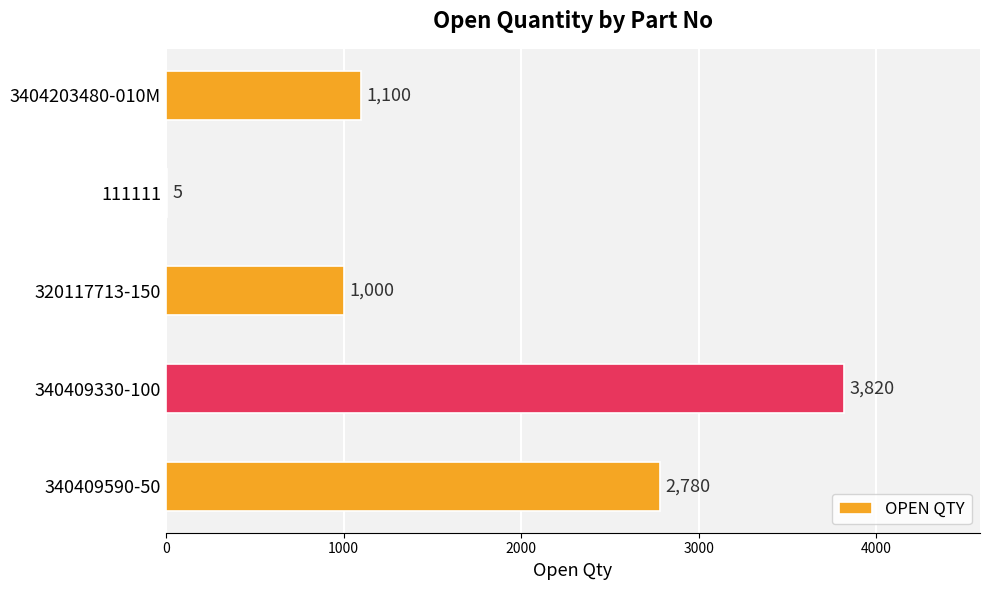

Reading bottom to top, what are all the values shown in this chart?

340409590-50=2780	340409330-100=3820	320117713-150=1000	111111=5	3404203480-010M=1100